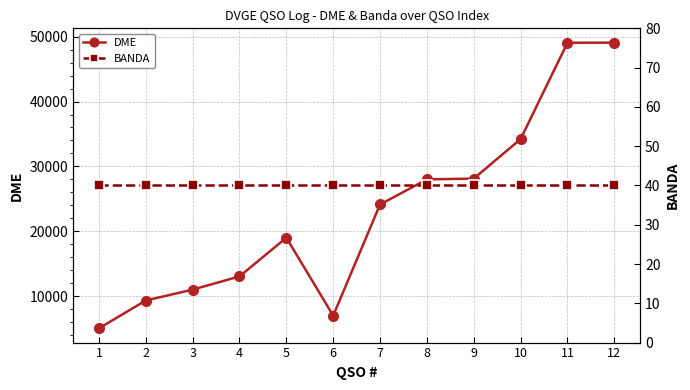

What value does the DME series have at 3?

11020